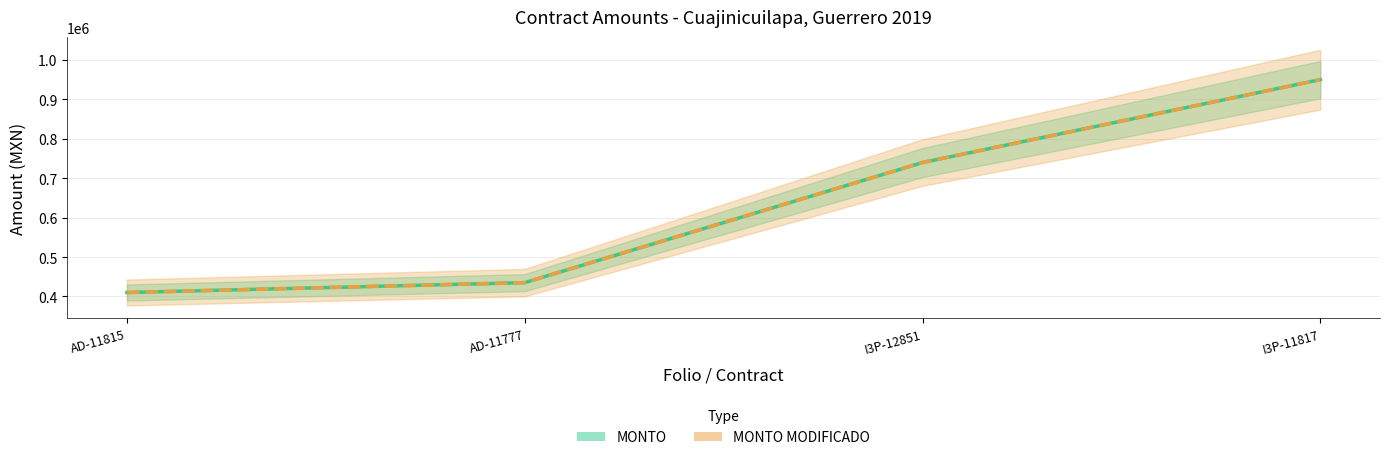

What are all the series names shown in the legend?

MONTO, MONTO MODIFICADO